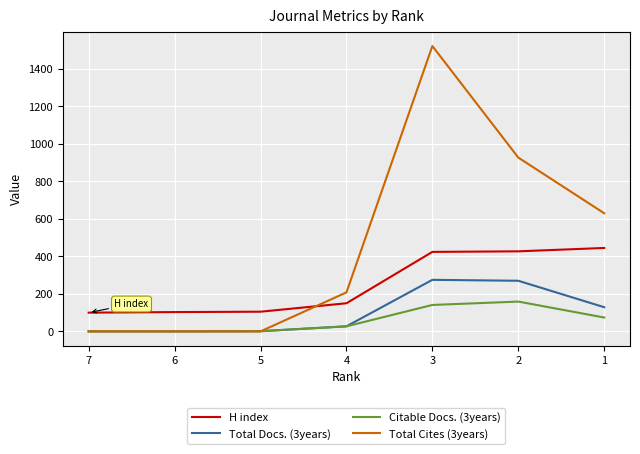

What is the total value across all series at 3?

2362